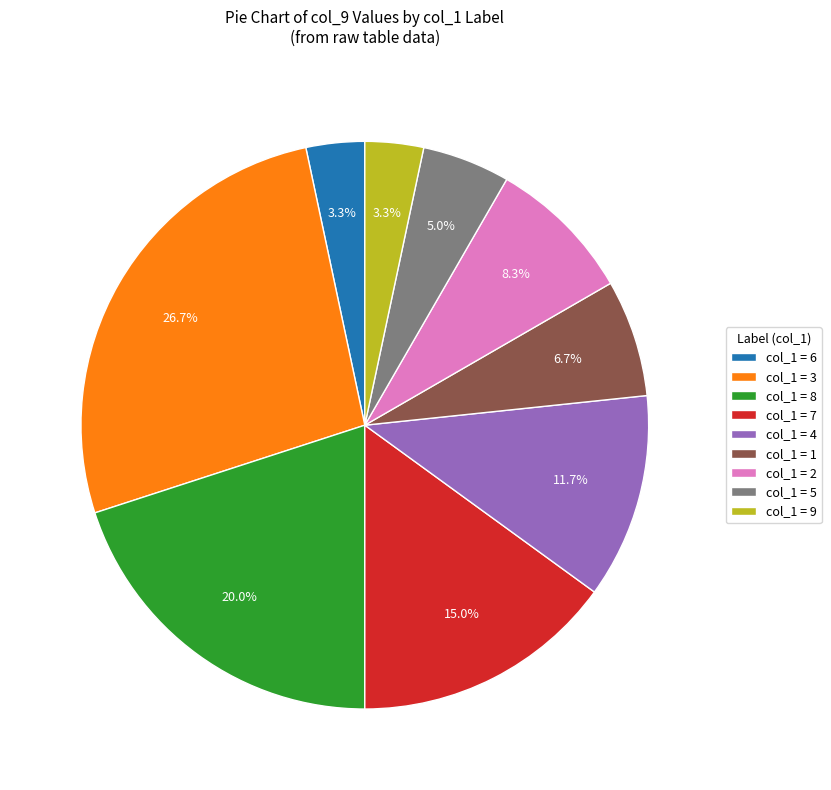

Does any single category account for the majority?

No